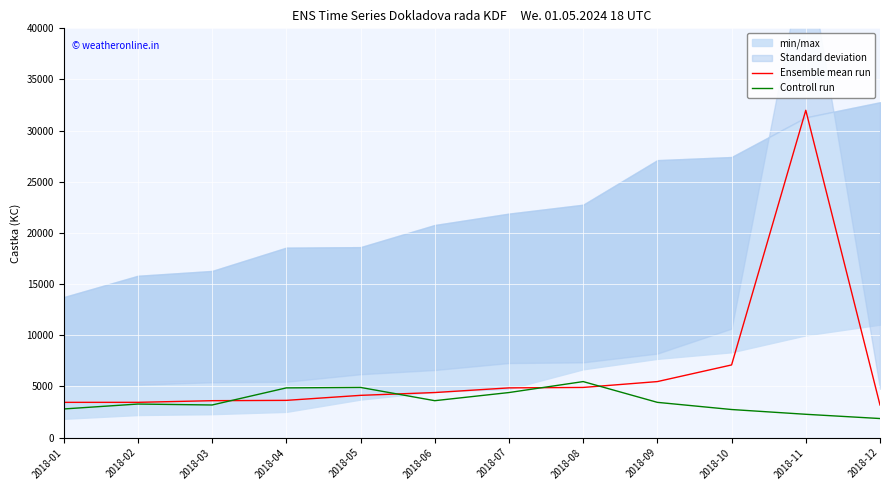

Which series has the largest range (max minus min)?

Ensemble mean run